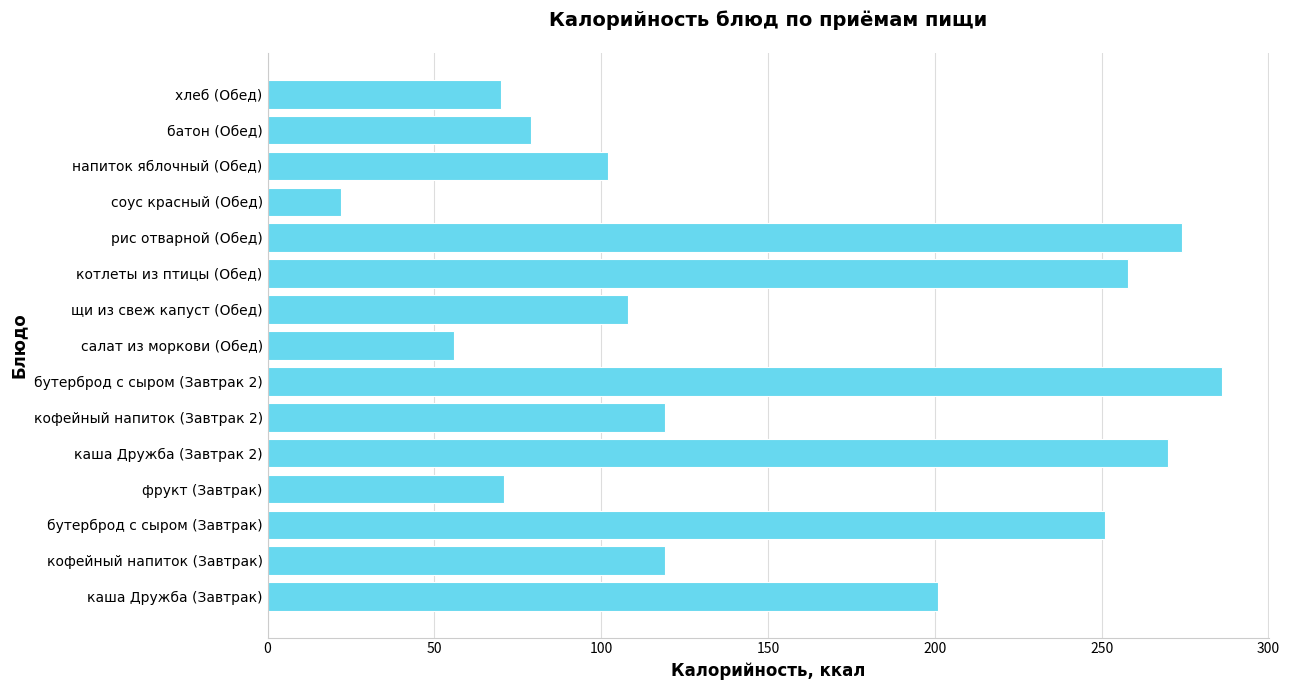

What is the difference between the second highest and minimum values?

252